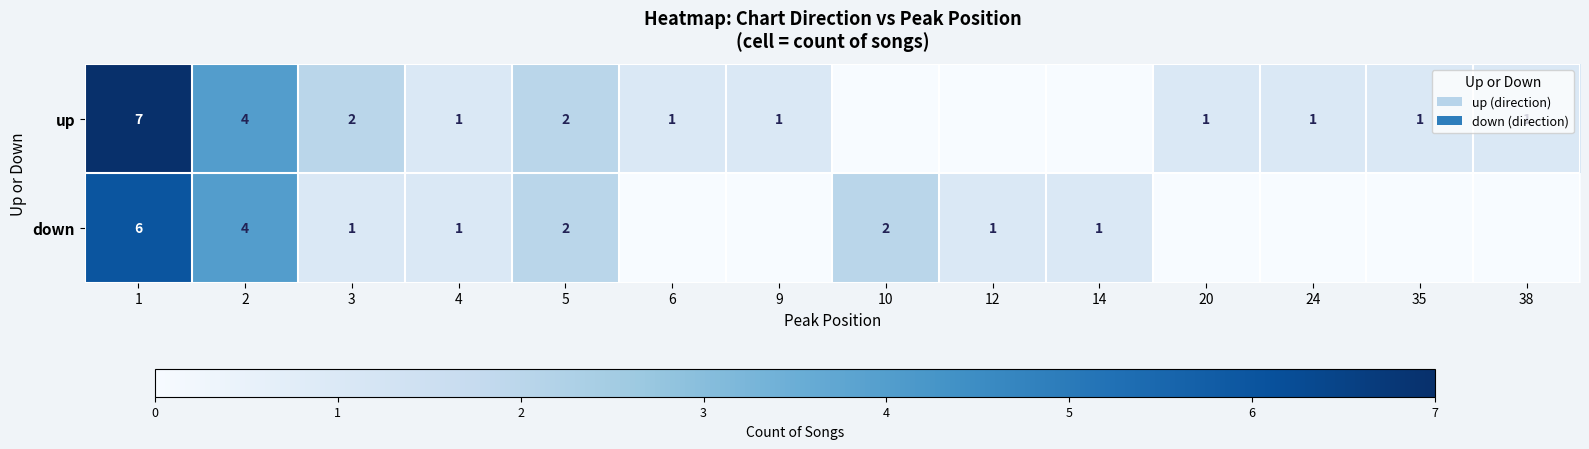

True or false: row_1 has a value of -4 at 6.

False